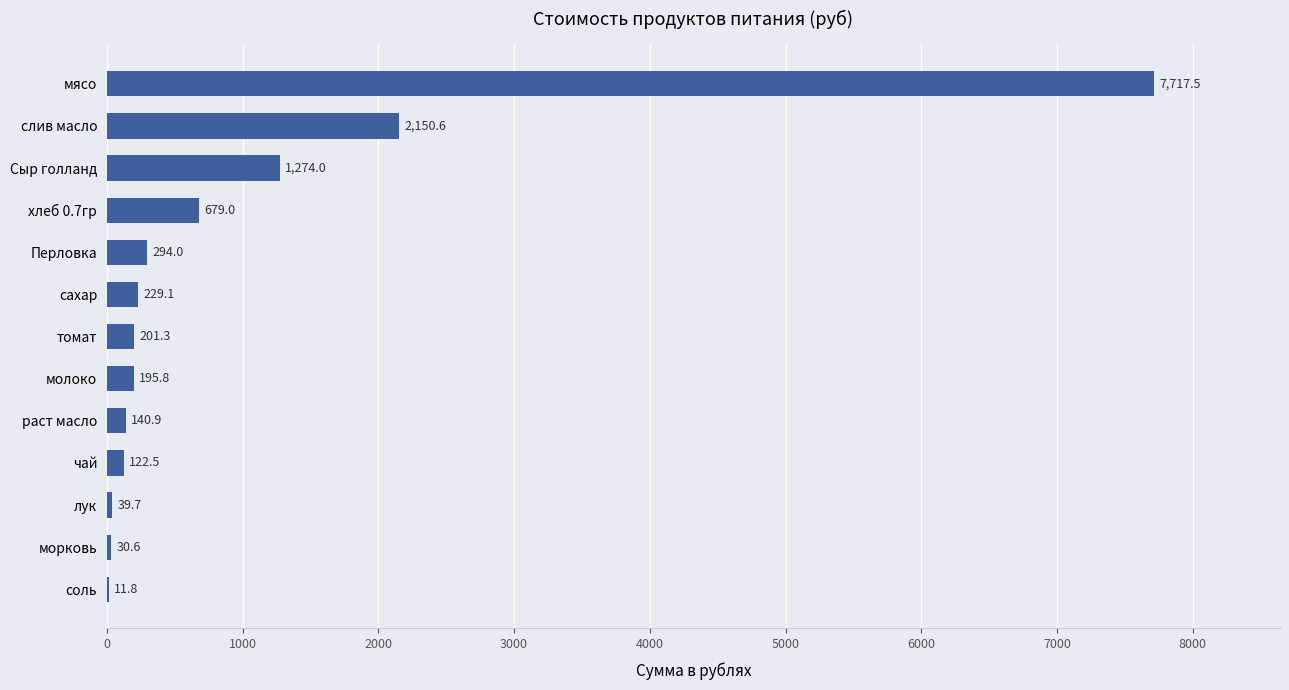

Between морковь and Сыр голланд, which is larger?

Сыр голланд